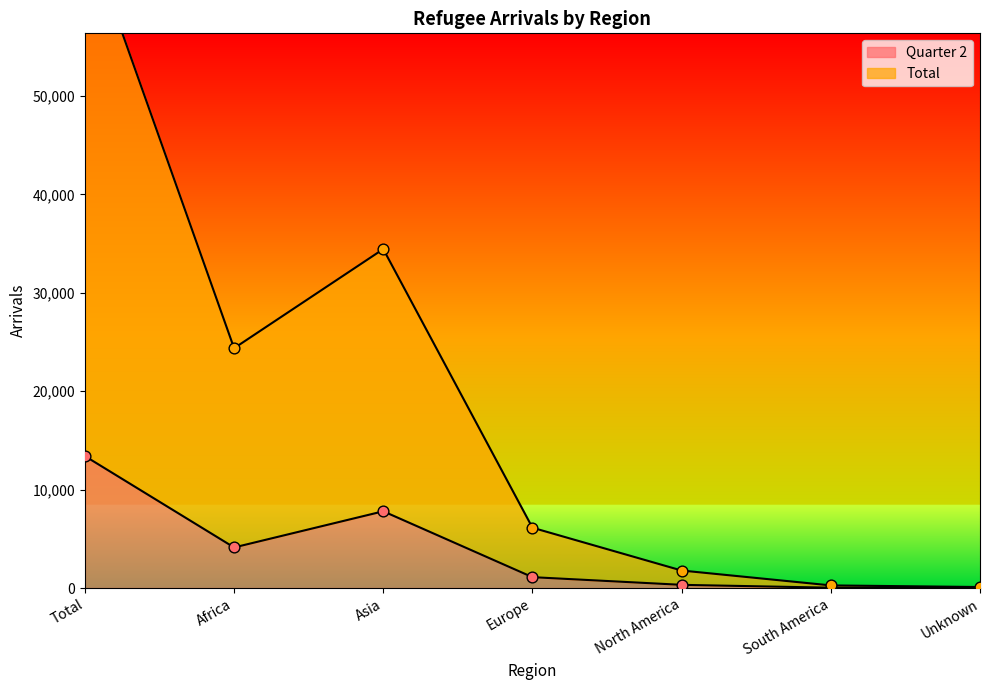

Which series reaches the maximum Y coordinate?

Total